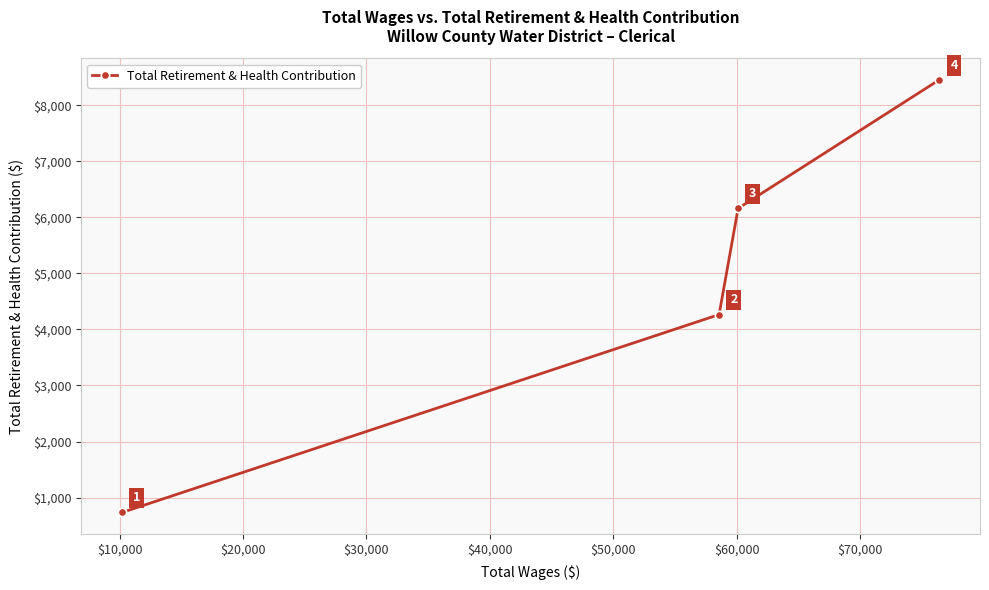

Reading right to left, list all the values displayed in this chart.

8452	6159	4265	734